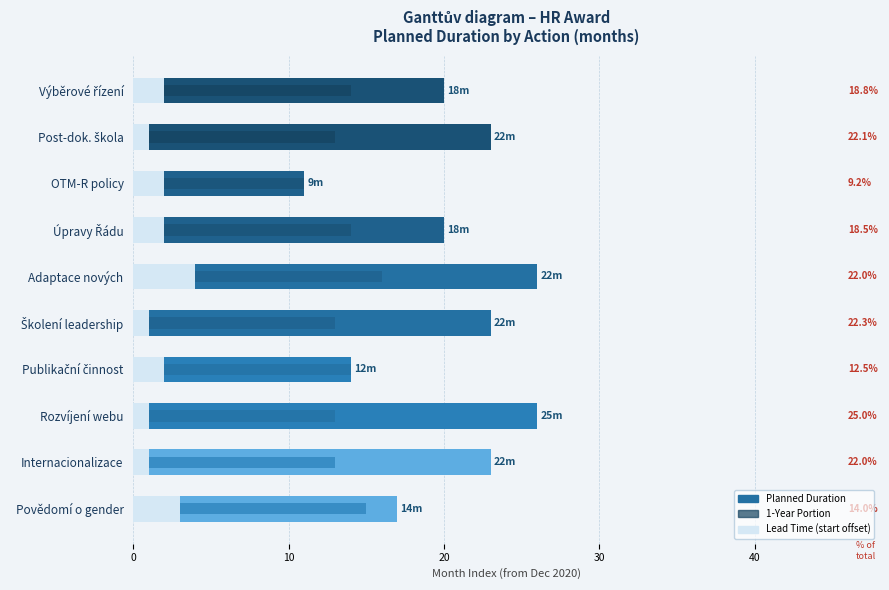

Read the 1-Year Portion value at Internacionalizace.

12